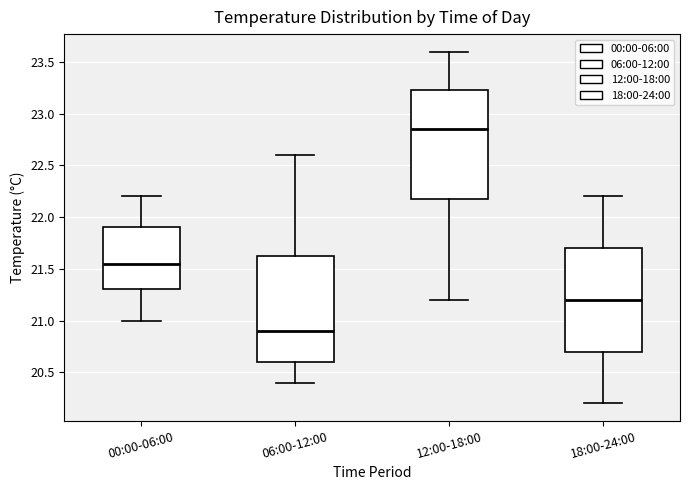

Which box's median line is the highest?

12:00-18:00